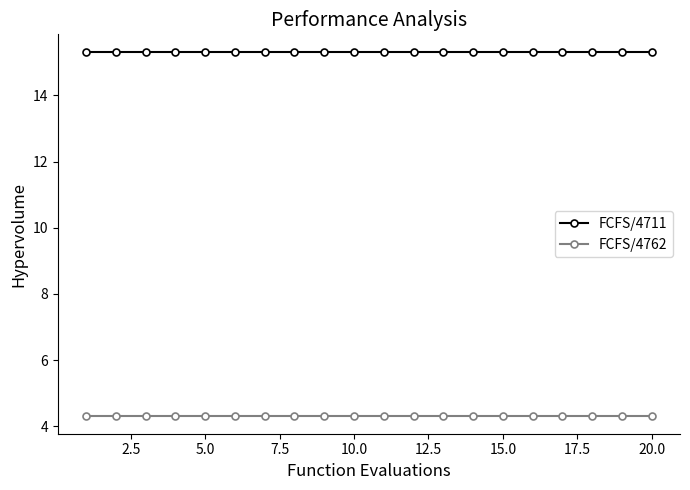

Count the number of data series in this chart.

2